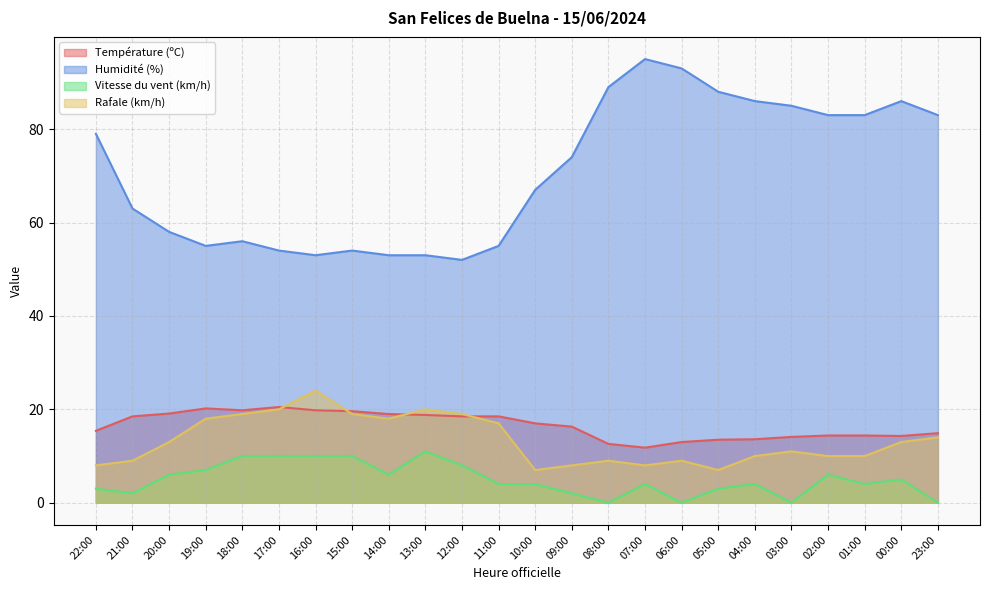

What is the difference between the Rafale (km/h) values at 09:00 and 06:00?

1.0